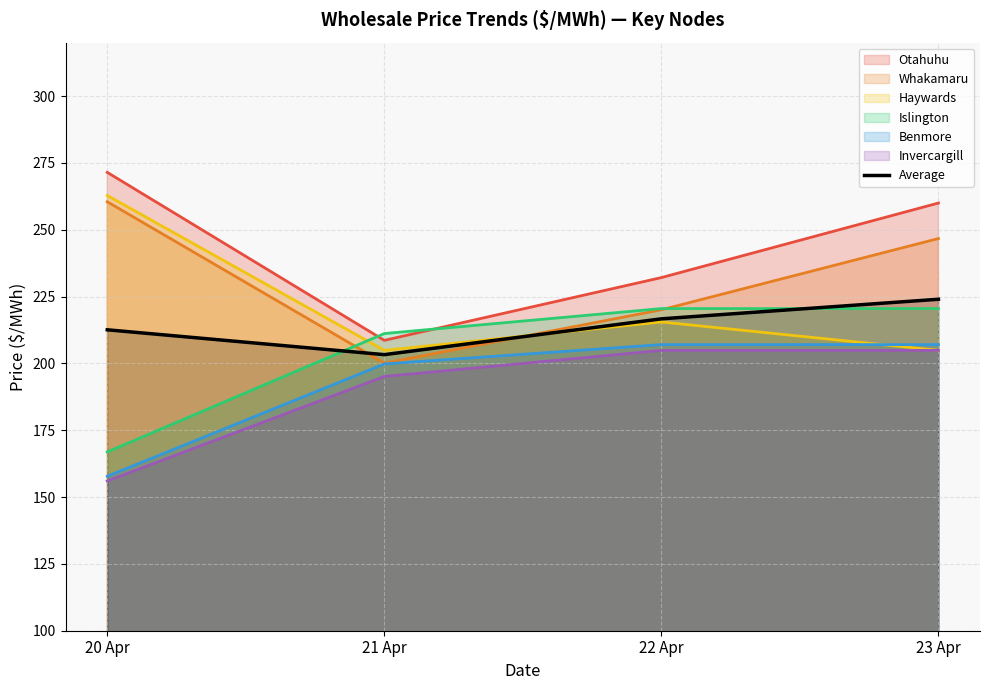

What value does the data have at 21 Apr?

203.3